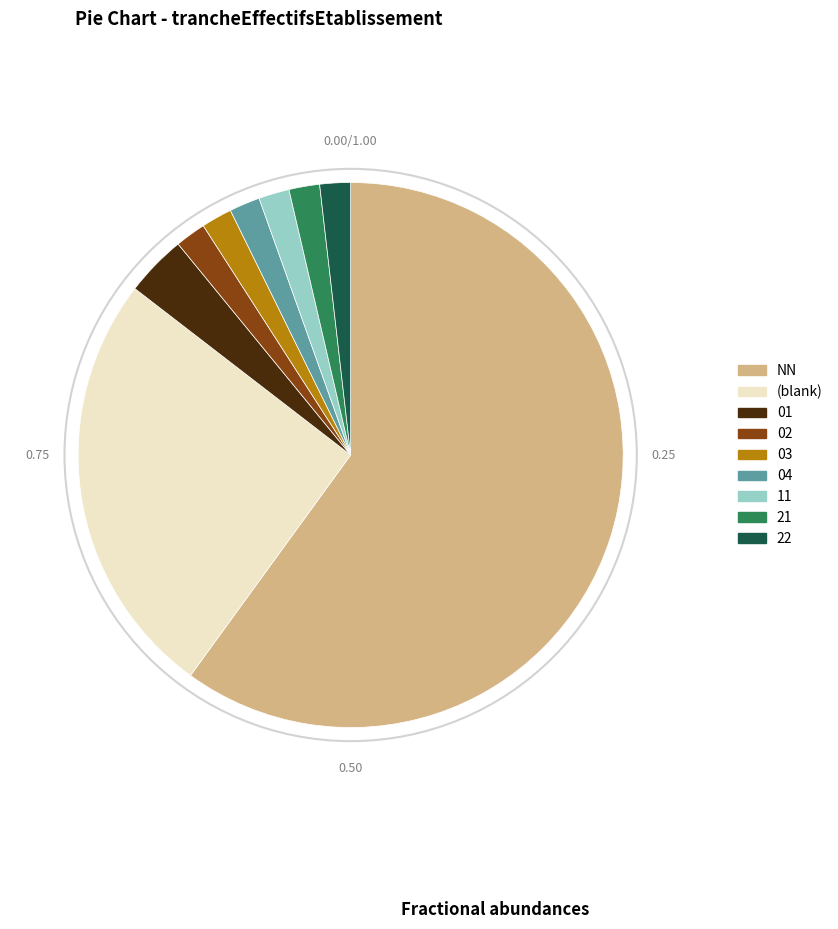

What is the largest slice in the pie chart?

NN